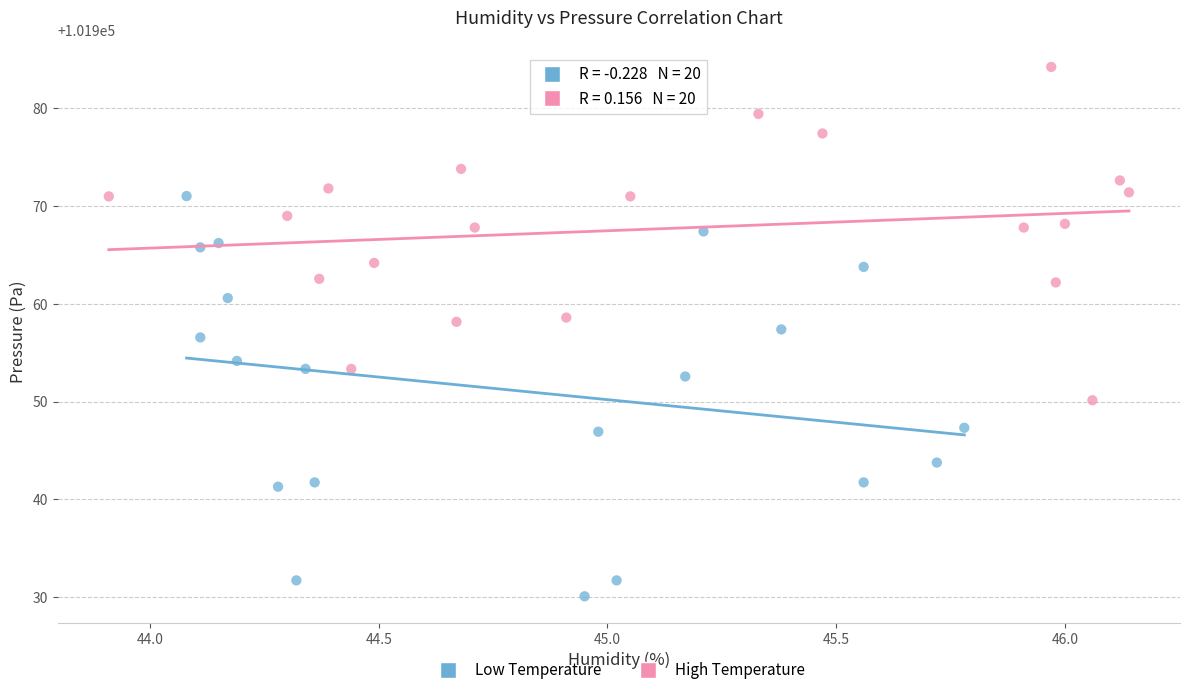

Which series has the widest spread of Y values?

Low Temperature